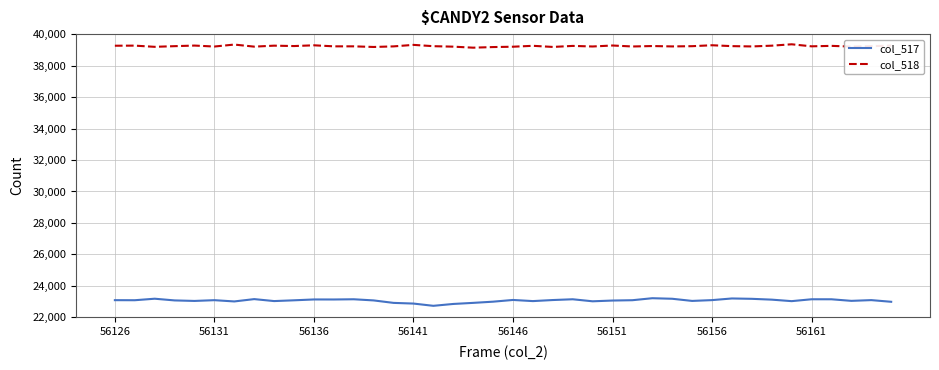

Which series has the widest spread of values?

col_517